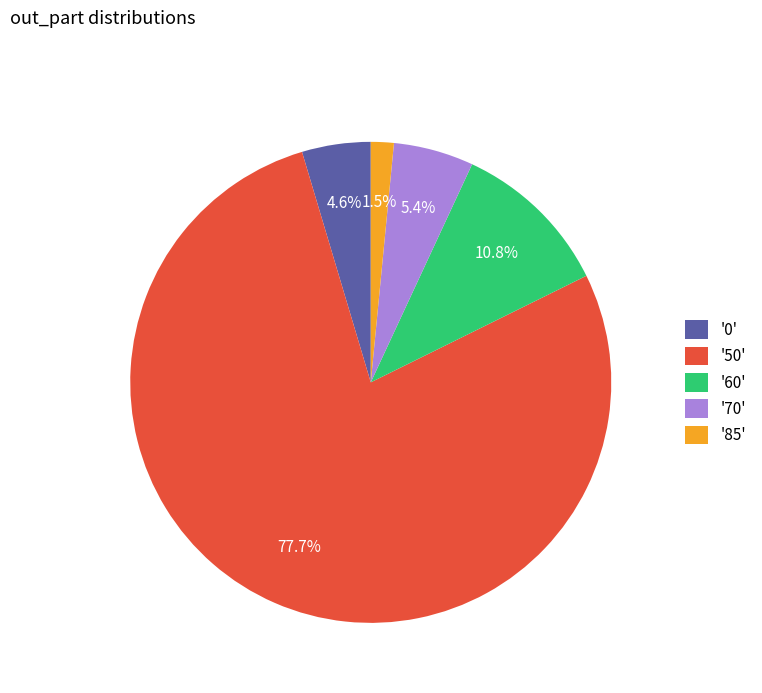

Do '50' and '60' together represent more than half of the pie?

Yes